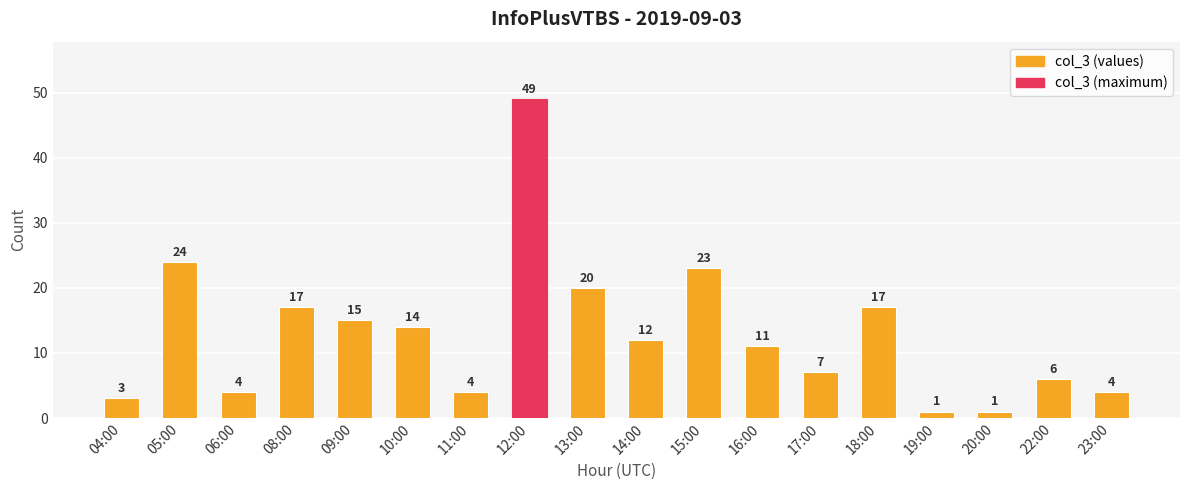

What position from the right is 05:00?

17